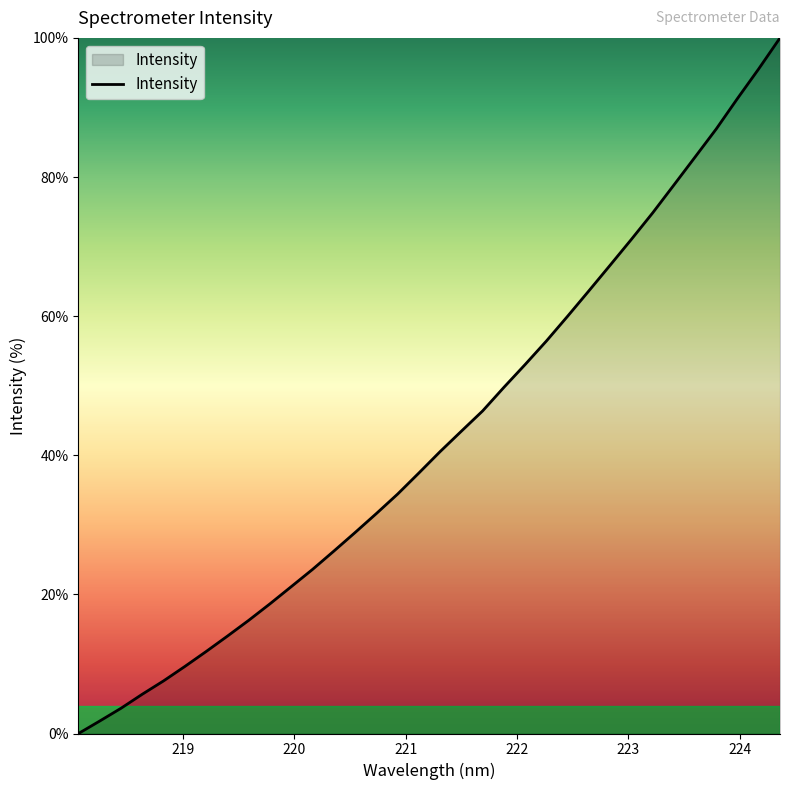

What is the sum of all values?

1454.2